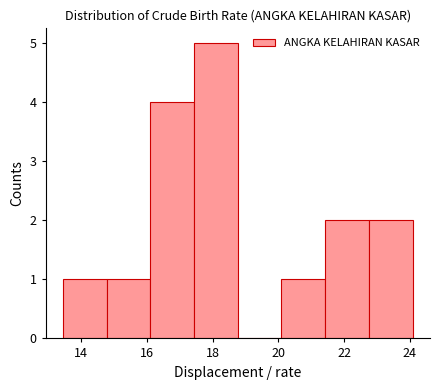

Reading left to right, list every bar in this chart as the range it spans on the x-axis followed by its height. Neither the bar edges nor the heights are printed on the chart, so give them approximately, as read against the axes.

13.4 to 14.8: 1
14.8 to 16.2: 1
16.2 to 17.4: 4
17.4 to 18.8: 5
18.8 to 20.0: 0
20.0 to 21.4: 1
21.4 to 22.8: 2
22.8 to 24.0: 2